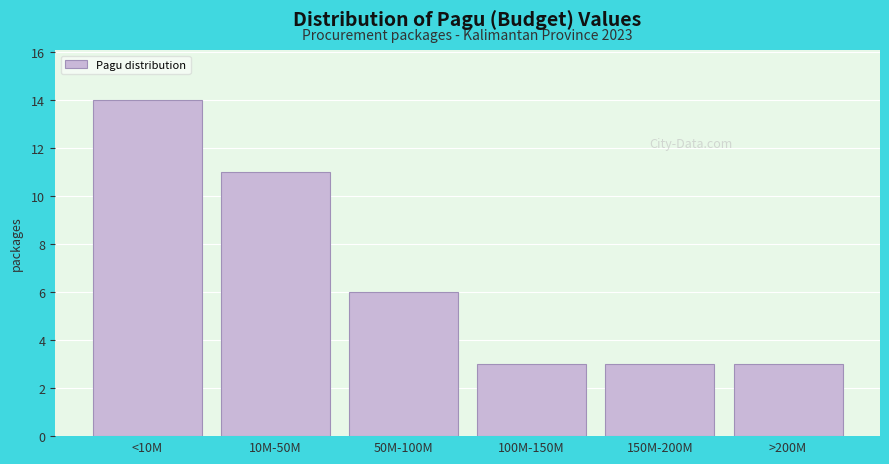

Reading left to right, what are all the values shown in this chart?

14	11	6	3	3	3